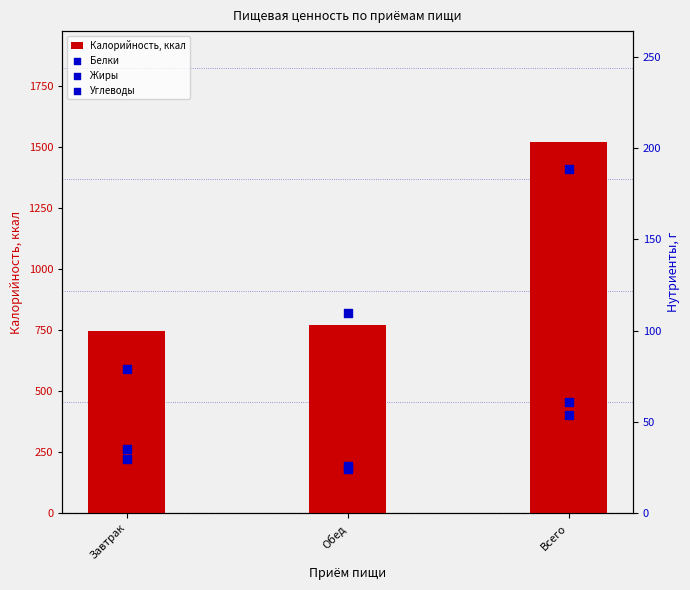

What are all the series names shown in the legend?

Калорийность, ккал, Белки, Жиры, Углеводы